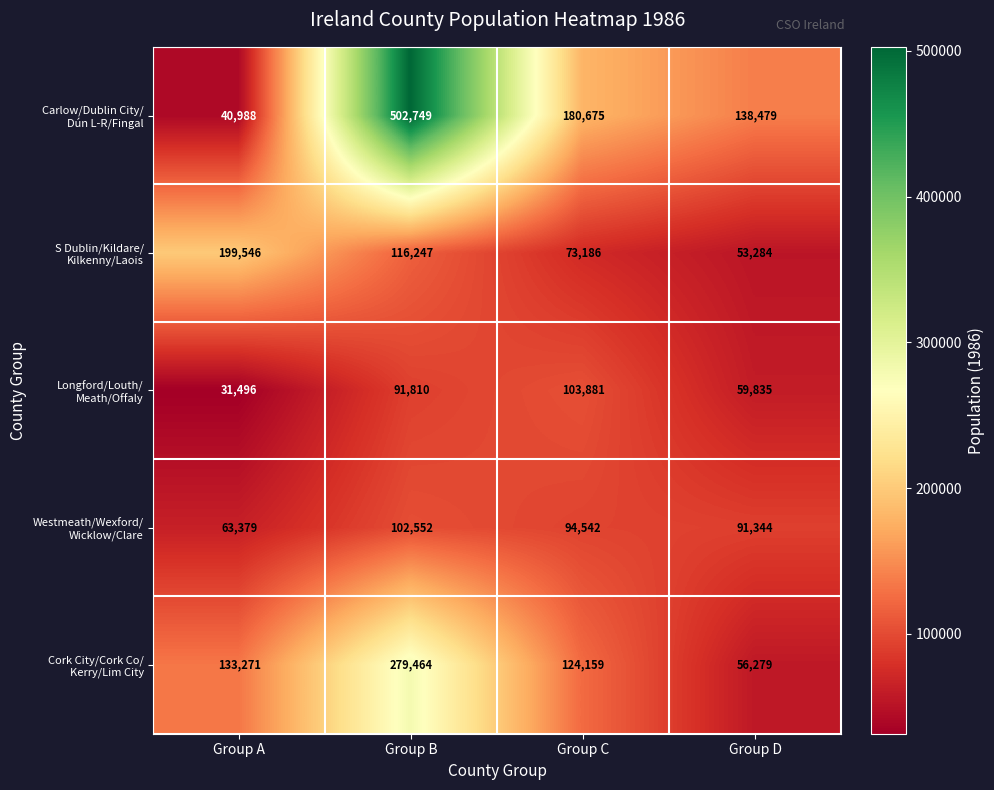

Which label corresponds to the largest value in the chart?

Group B